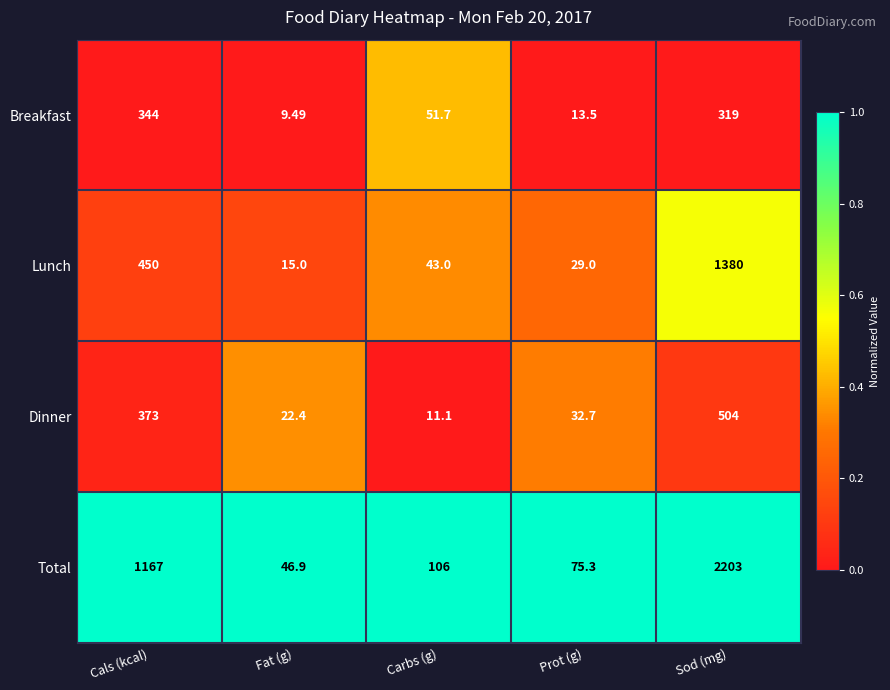

Which label corresponds to the smallest value in the chart?

Fat (g)